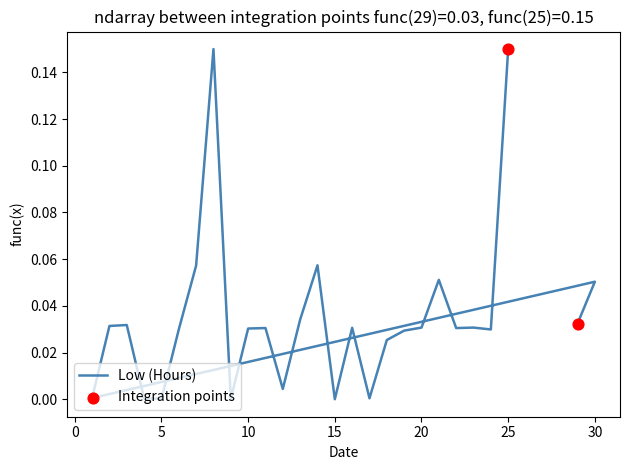

Between 18 and 8, which is larger?

8